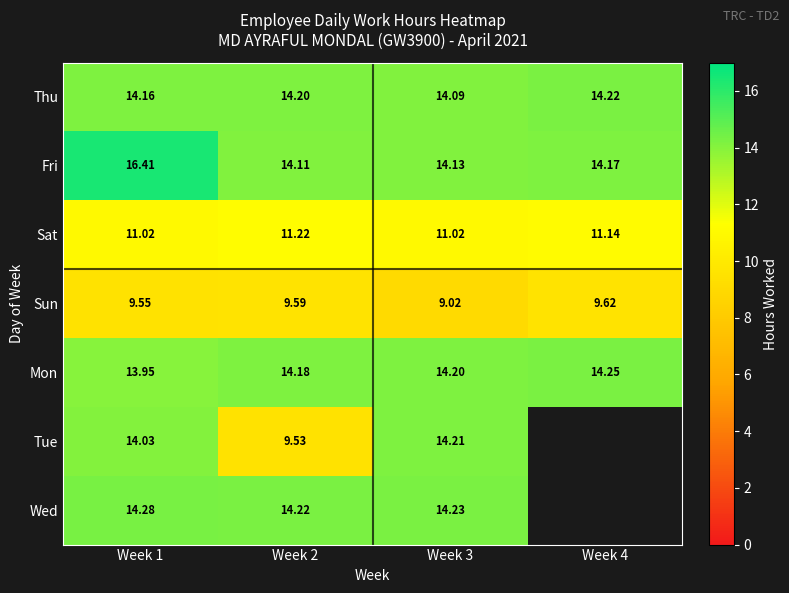

What value does the Fri series have at Week 3?

14.1